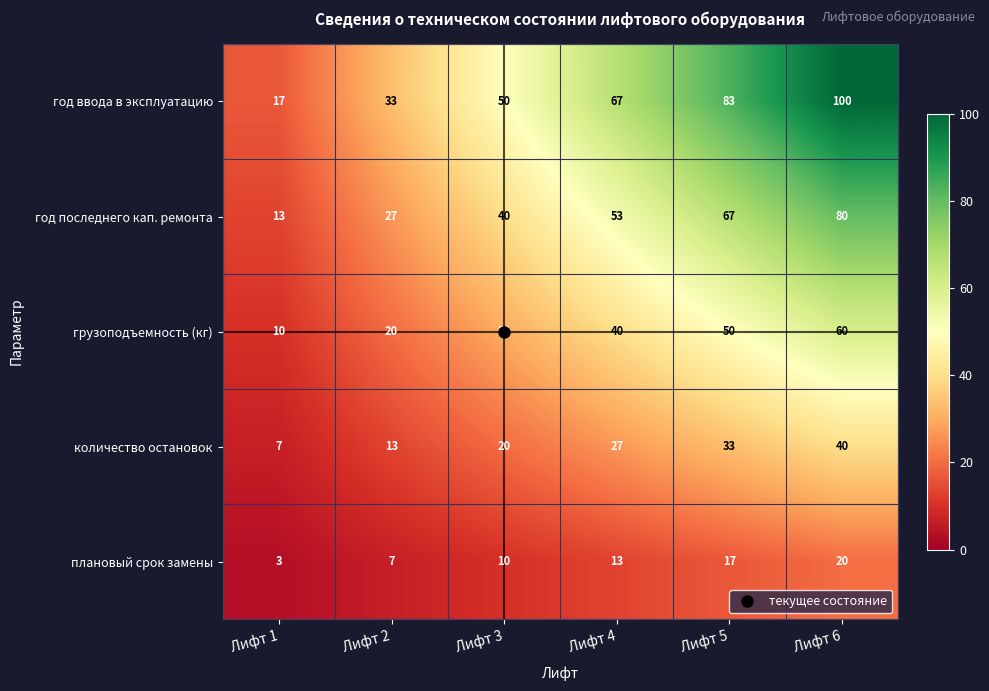

True or false: год последнего кап. ремонта has a value of 36 at Лифт 2.

False